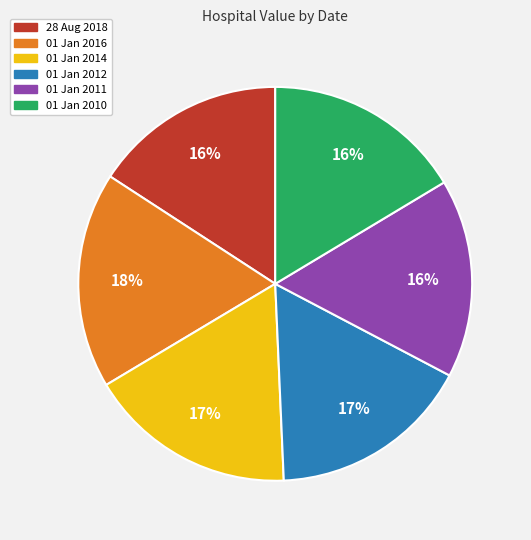

Do 01 Jan 2011 and 01 Jan 2010 together represent more than half of the pie?

No